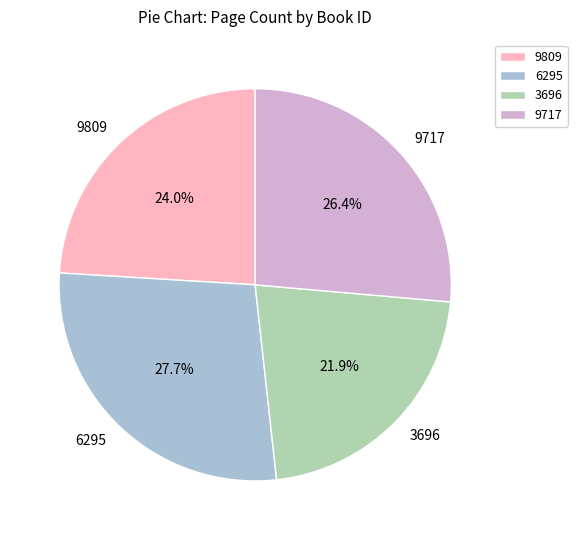

To the nearest percent, what portion does 3696 represent?

22%